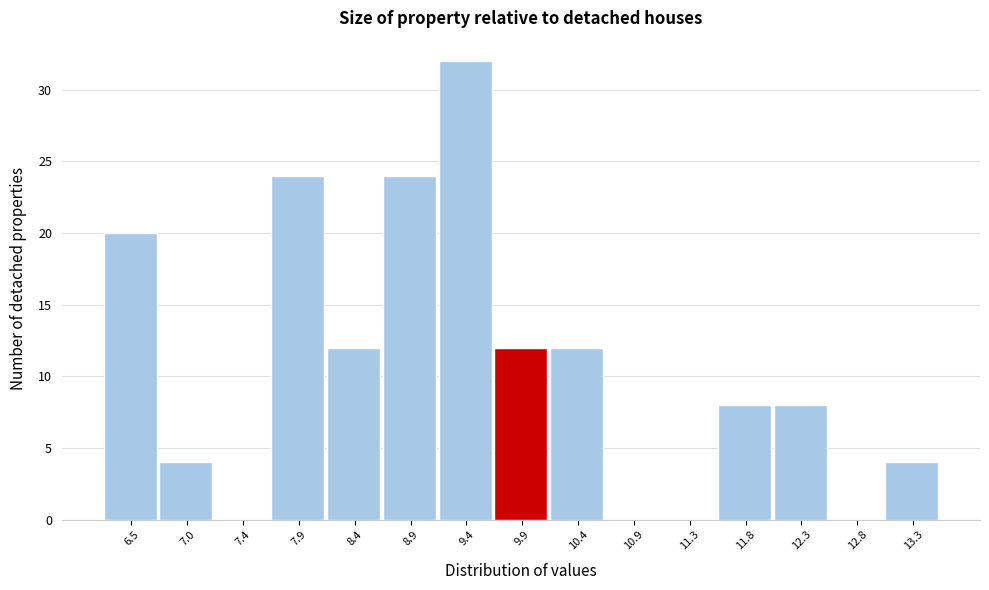

How tall is the bar that spans 12.05 to 12.55 on the x-axis? Neither the bar edges nor the heights are printed on the chart, so give them approximately, as read against the axes.

8